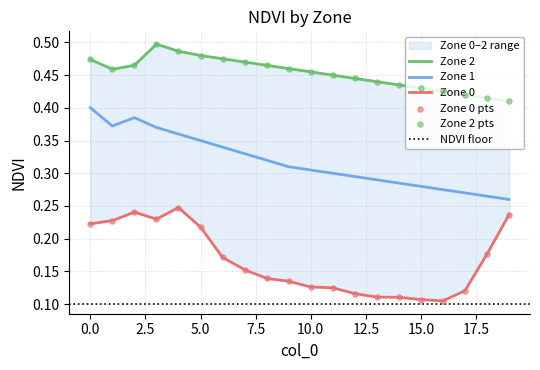

What are all the series names shown in the legend?

Zone 0, Zone 1, Zone 2